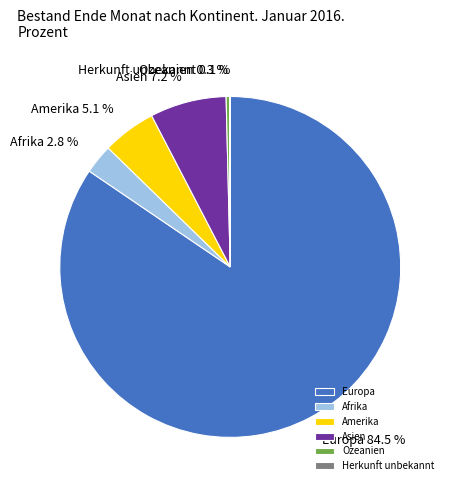

Do Asien and Afrika together represent more than half of the pie?

No